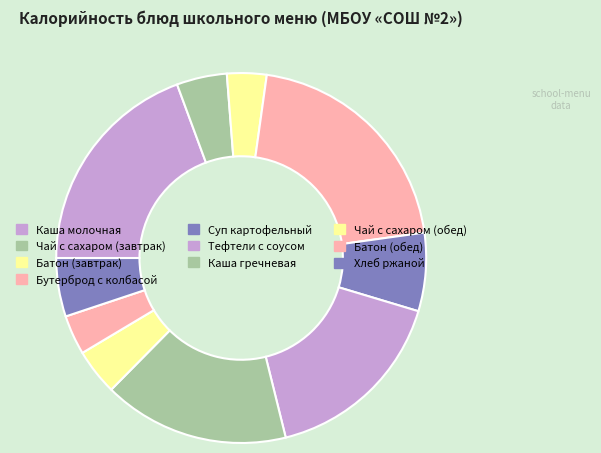

Do Каша молочная and Батон (завтрак) together represent more than half of the pie?

No